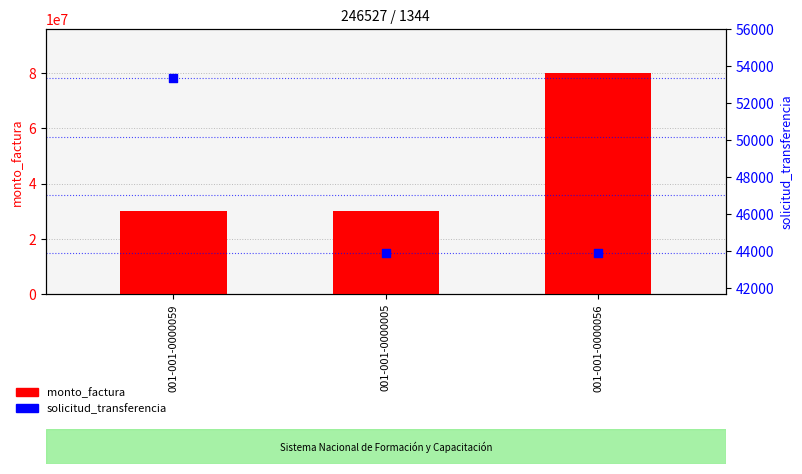

At how many categories does at least one series exceed 32061310?

1